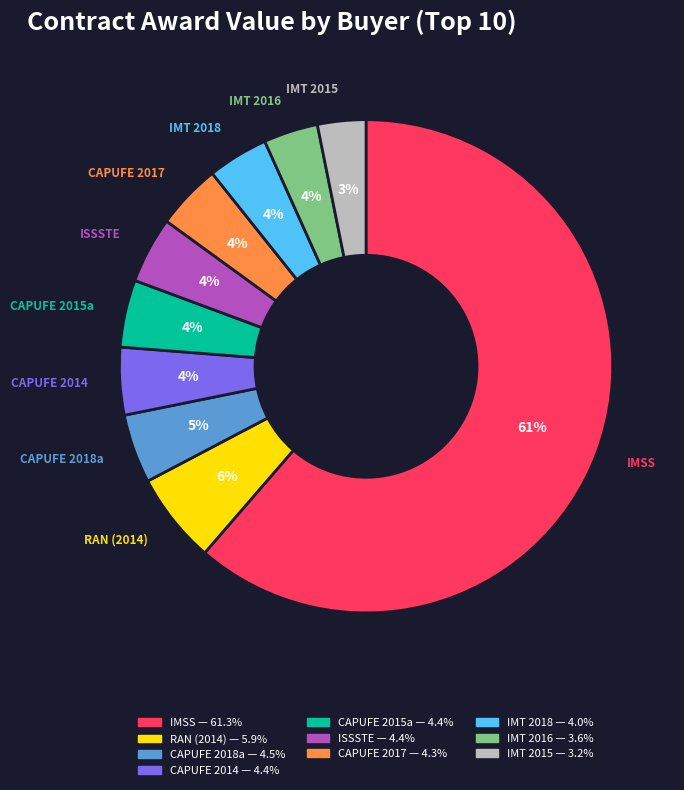

How many slices are in this pie chart?

10